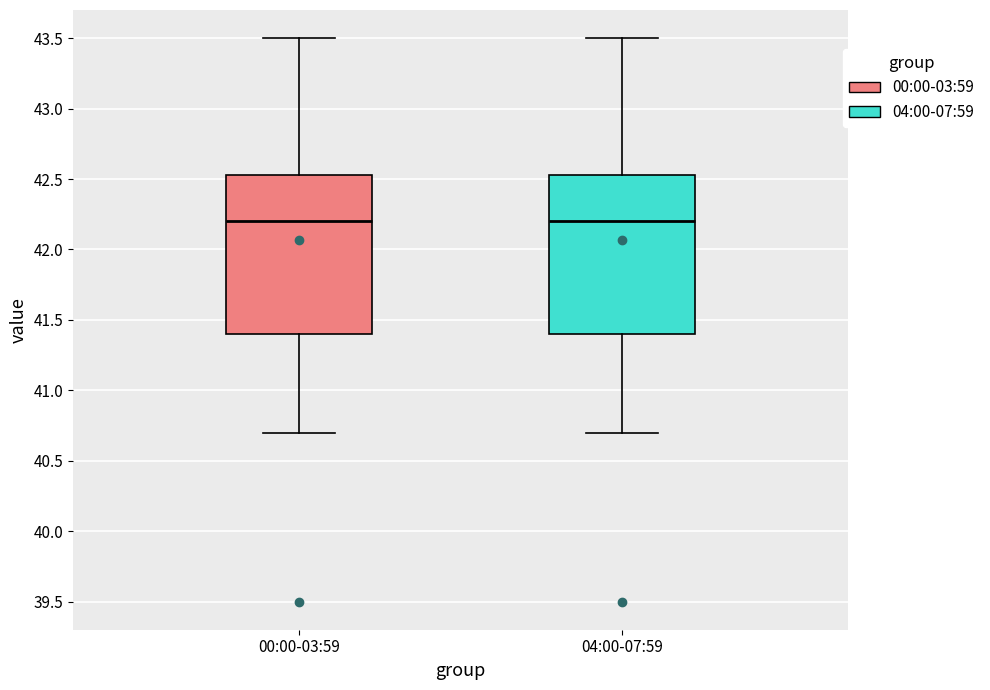

Where does the median line of the box for 00:00-03:59 sit on the y-axis? The values are not printed on the chart, so give them approximately, as read against the axis.

42.20